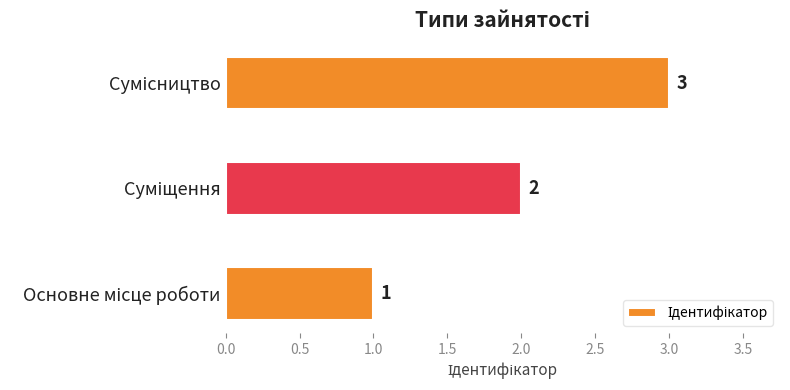

What is the maximum value shown in the chart?

3